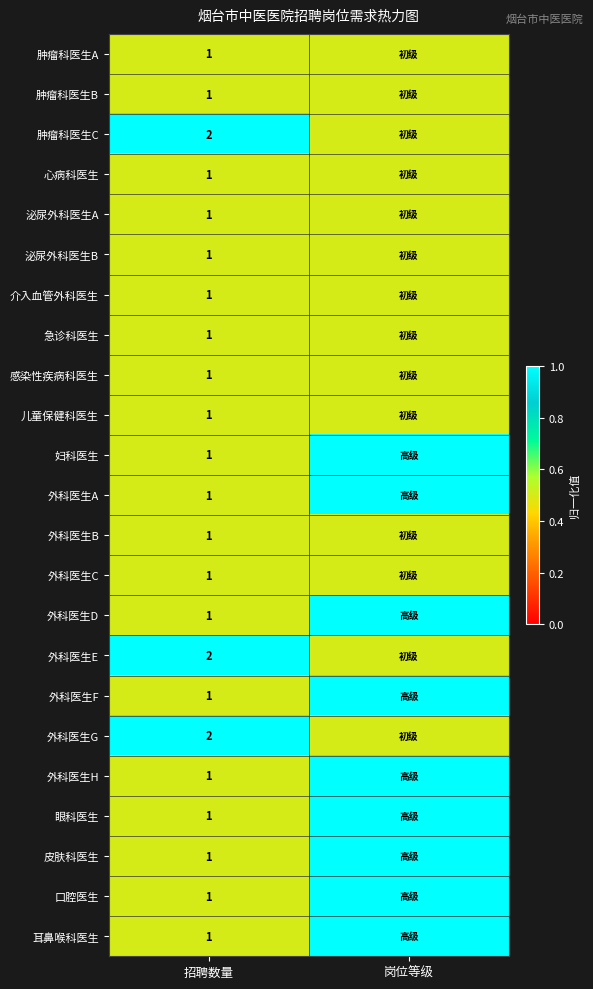

True or false: 外科医生A has a value of 1.7 at 招聘数量.

False